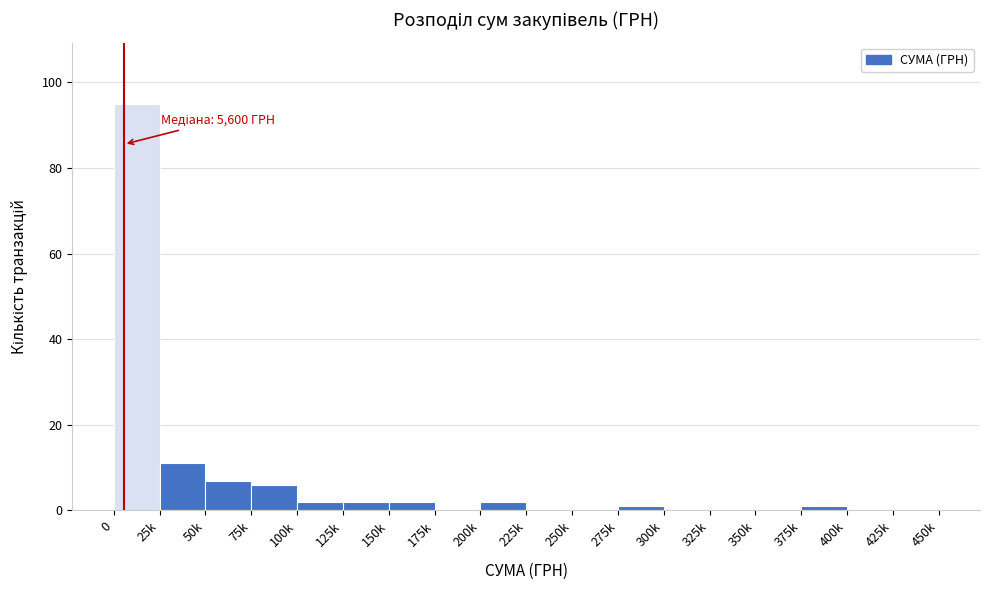

Reading left to right, list all the values displayed in this chart.

0=95	25k=11	50k=7	75k=6	100k=2	125k=2	150k=2	175k=0	200k=2	225k=0	250k=0	275k=1	300k=0	325k=0	350k=0	375k=1	400k=0	425k=0